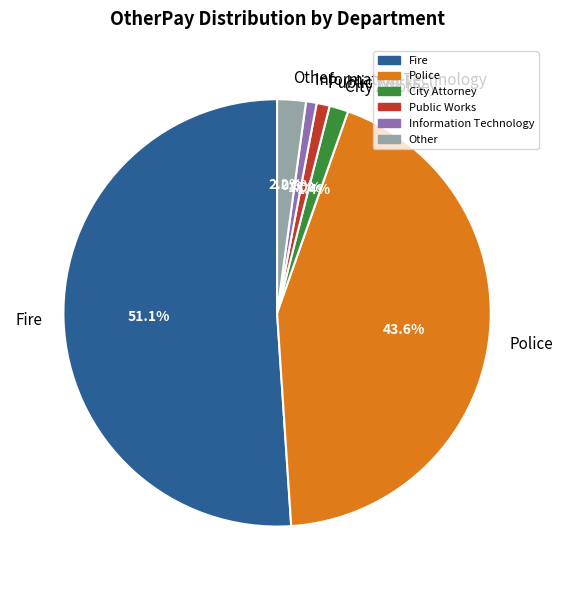

Is there a majority slice in this chart?

Yes